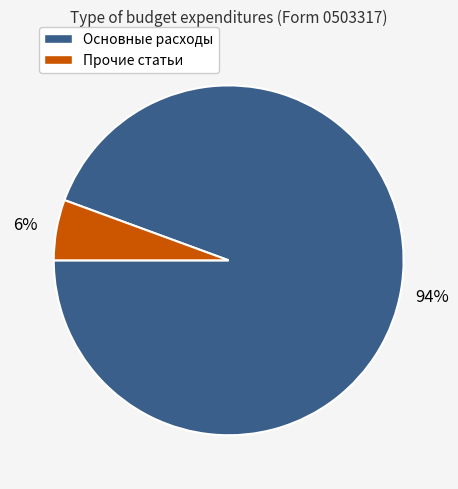

Is there any slice that represents more than half of the pie?

Yes